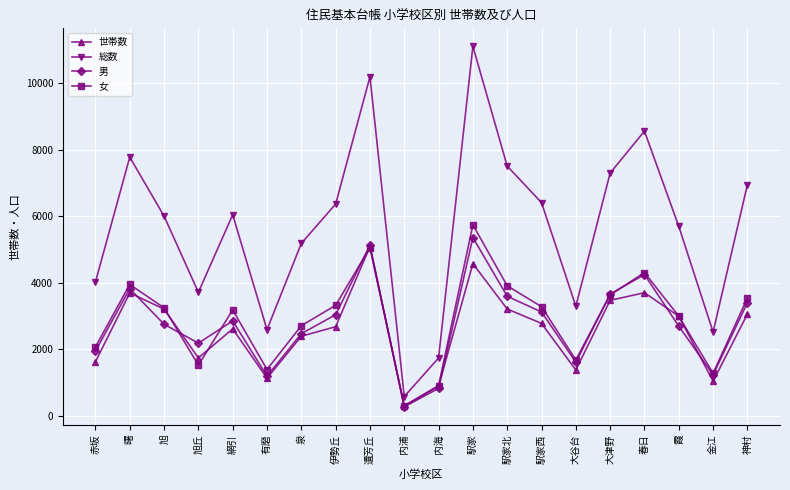

What is the sum of all 総数 values?

113510